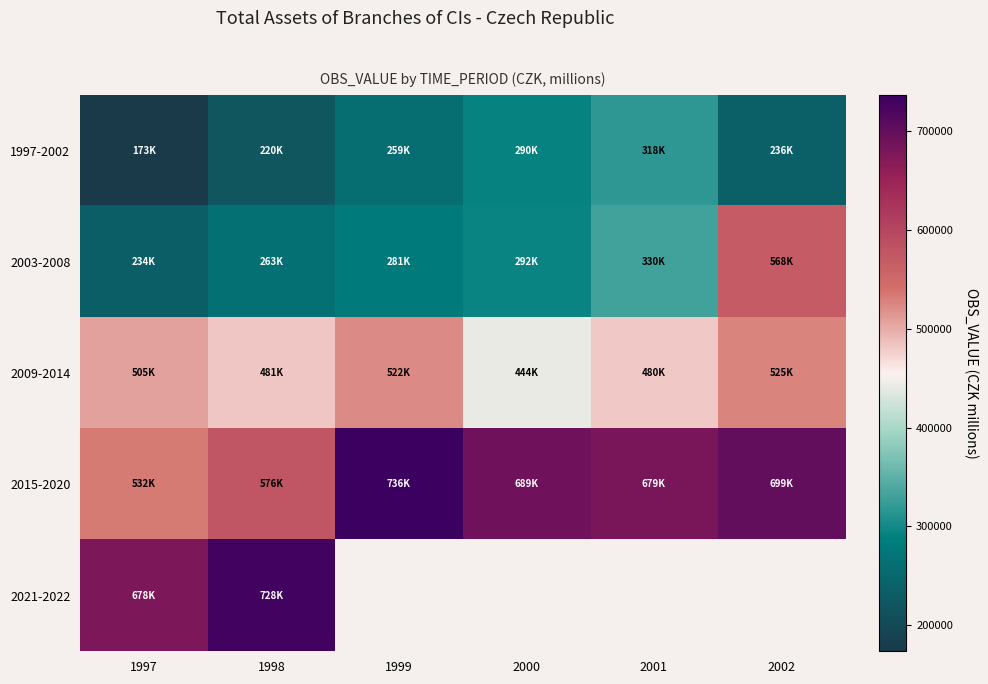

At how many categories does at least one series exceed 394115?

6